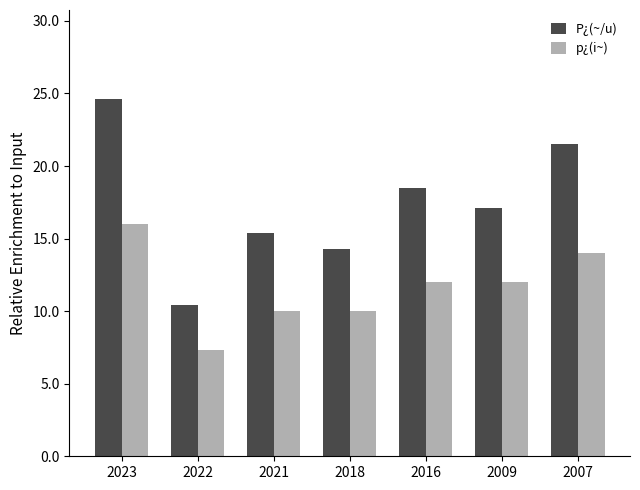

At which category does the chart reach its peak across all series?

2023